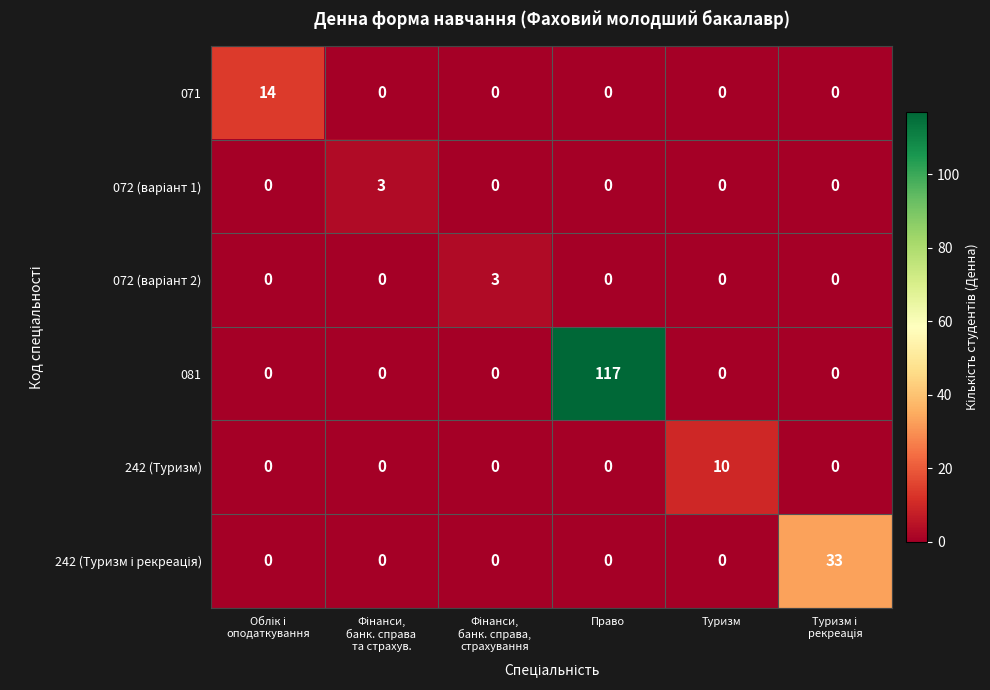

Is it true that 071 equals -9 at Право?

False